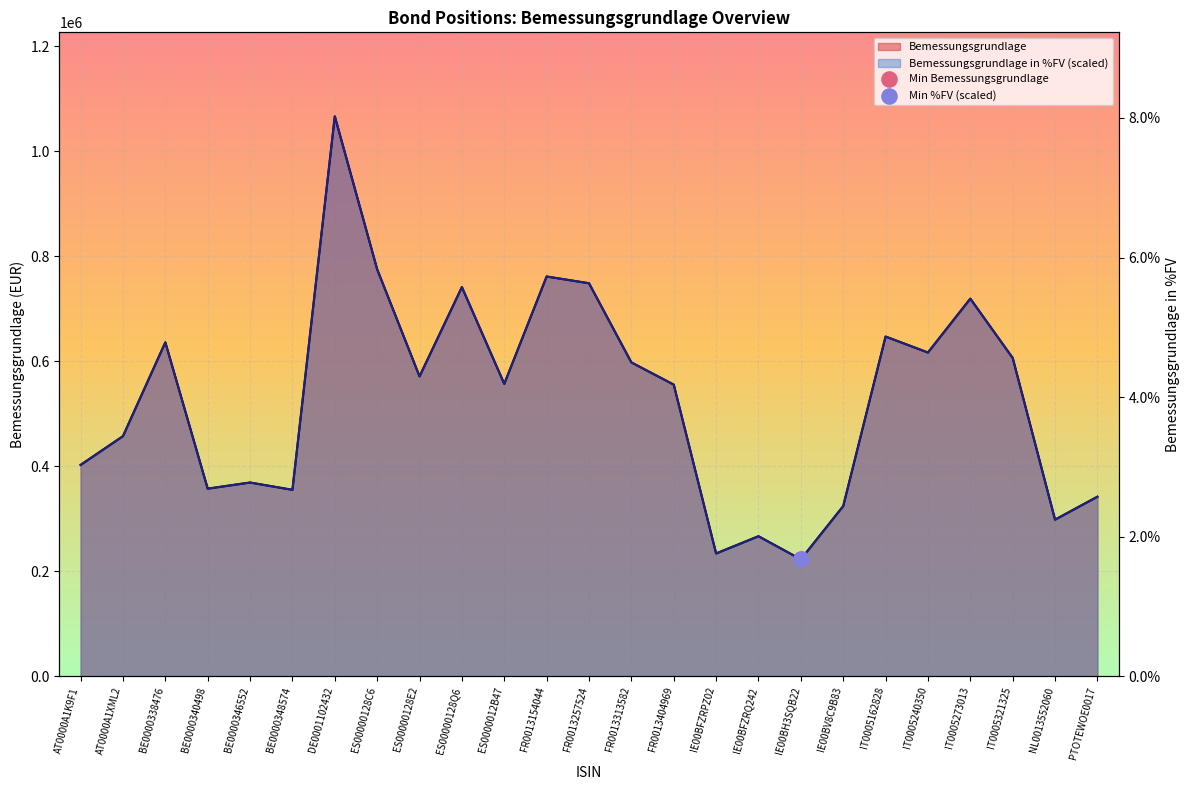

Which series contains the lowest Y value?

Bemessungsgrundlage